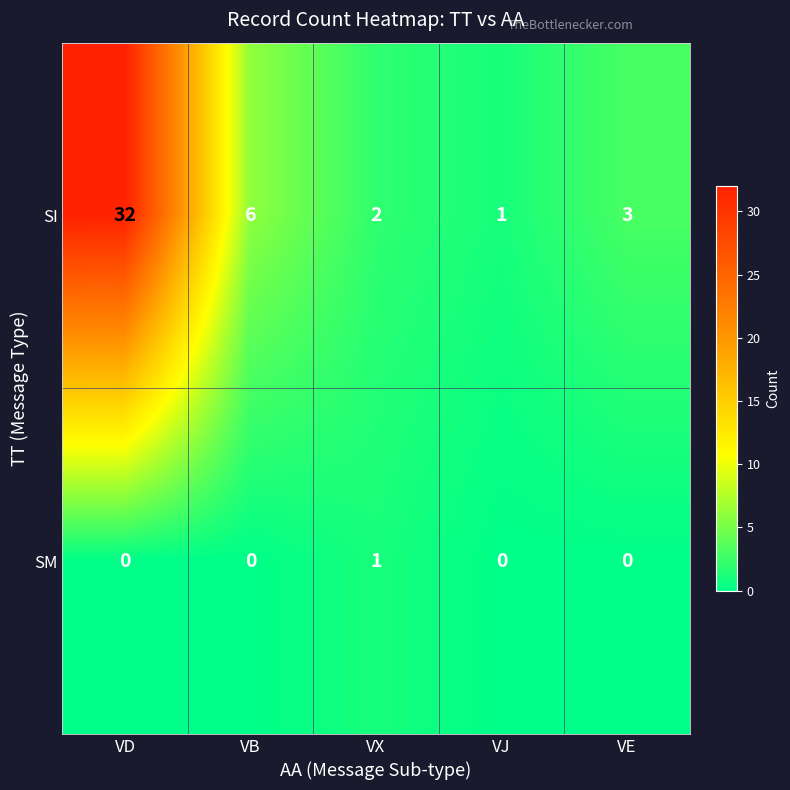

Reading left to right, extract all data points from this chart.

SI: VD=32	VB=6	VX=2	VJ=1	VE=3
SM: VD=0	VB=0	VX=1	VJ=0	VE=0